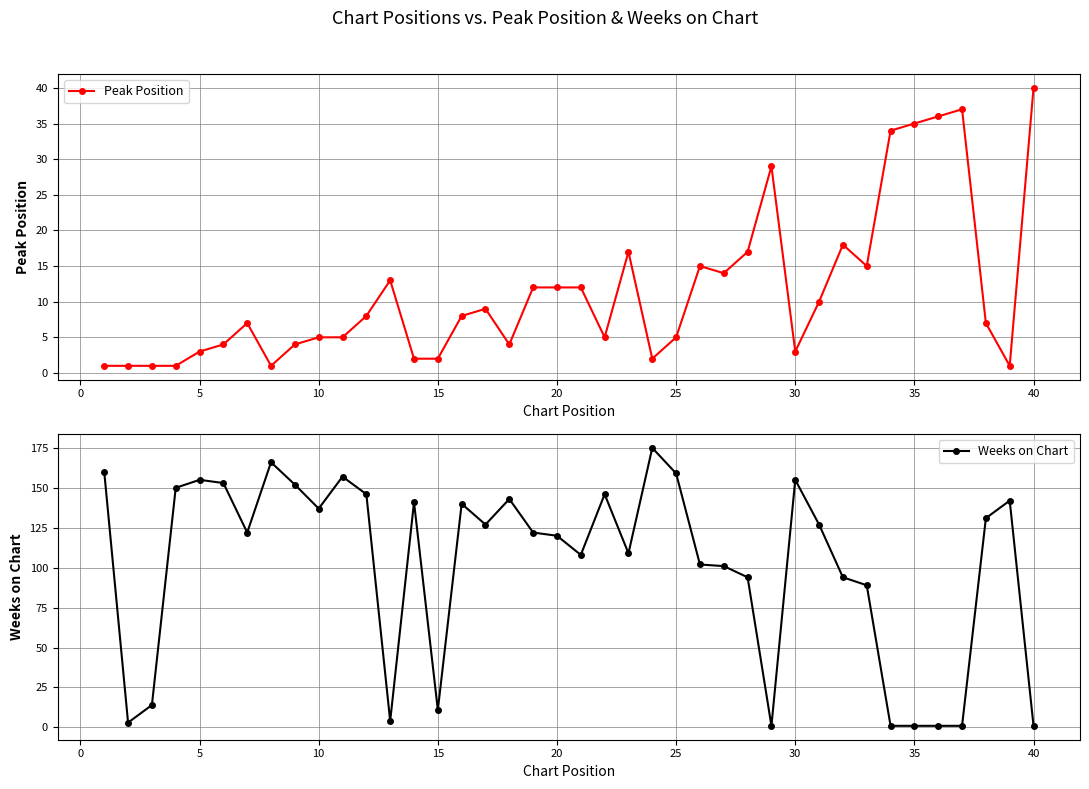

What are all the series names shown in the legend?

Peak Position, Weeks on Chart